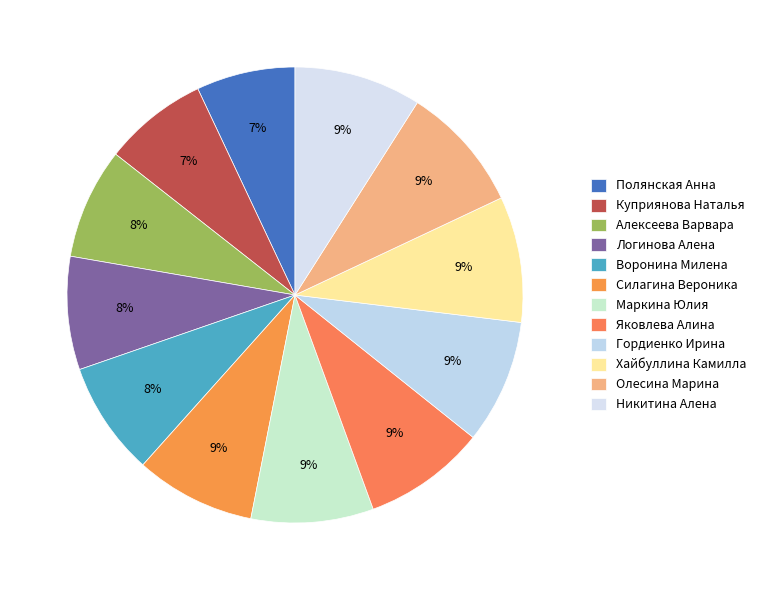

Approximately how many times larger is the value at Яковлева Алина compared to Хайбуллина Камилла?

1.0